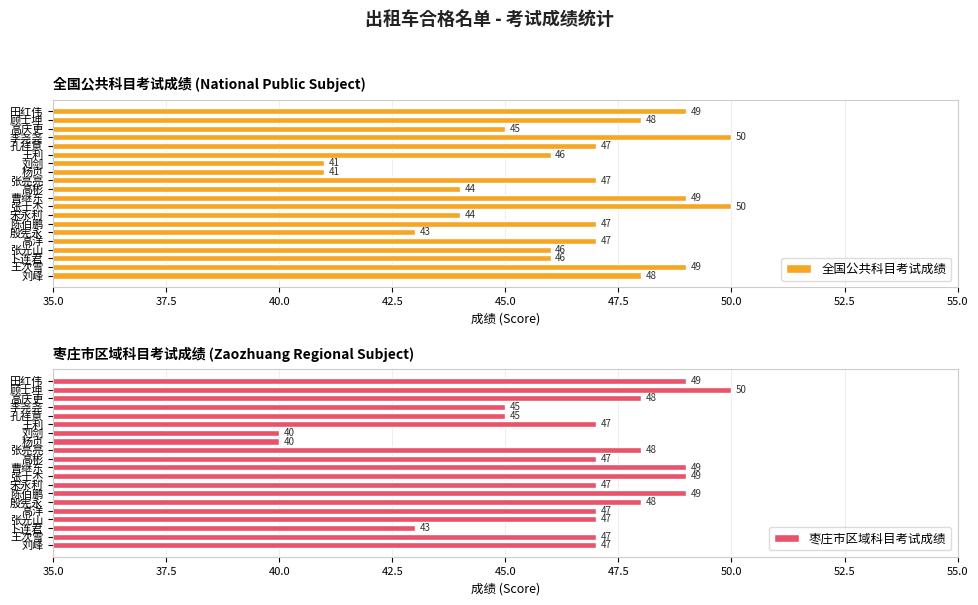

What is the highest value of the 全国公共科目考试成绩 series?

50